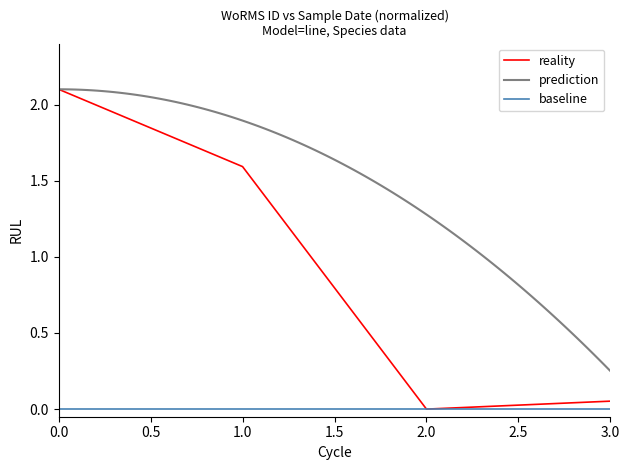

The value of reality at 1.0 is 2.2. True or false?

False